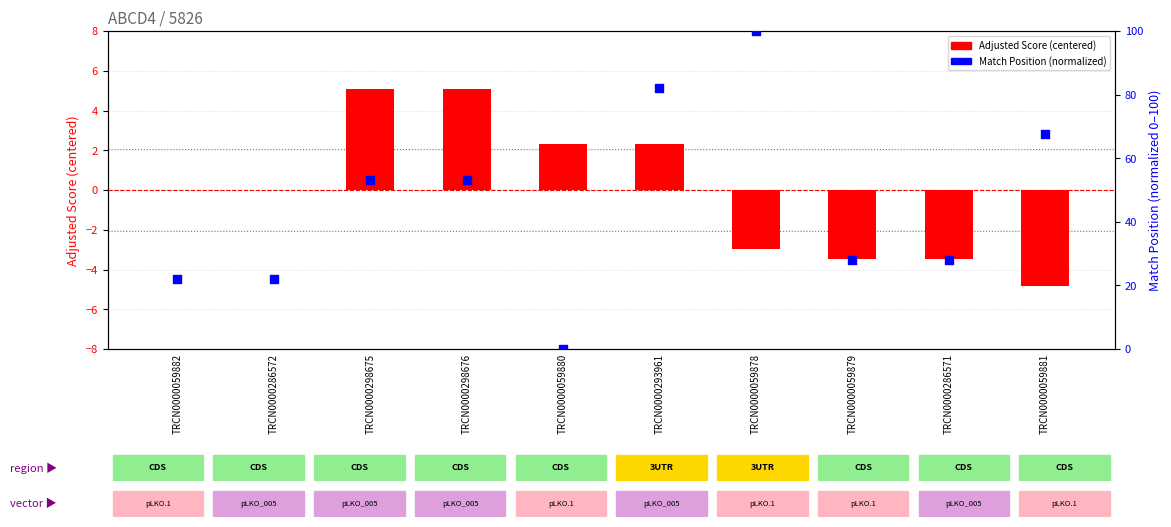

Which series reaches the maximum Y coordinate?

Match Position (normalized)